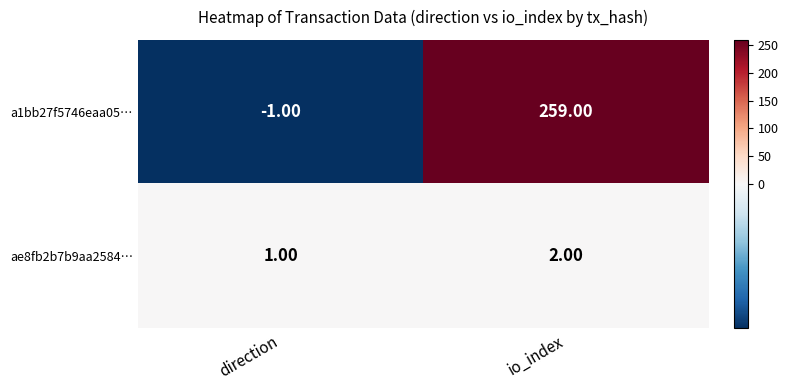

What is the difference between the highest and lowest values at io_index?

257